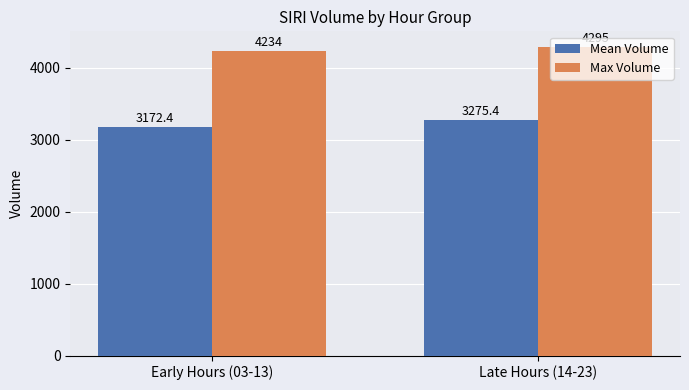

What is the label of the 1st bar from the left?

Early Hours (03-13)